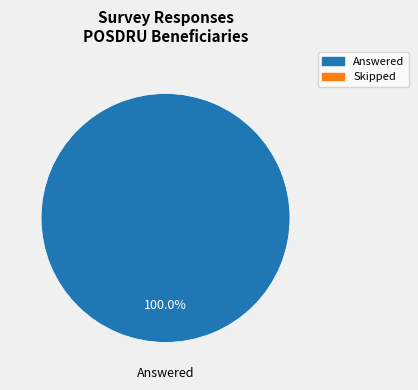

Is there any slice that represents more than half of the pie?

Yes